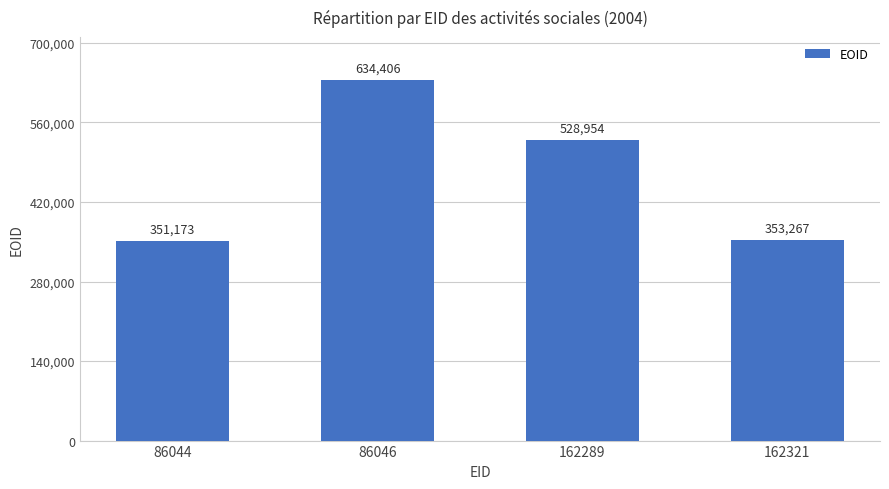

Reading left to right, extract all data points from this chart.

86044=351173	86046=634406	162289=528954	162321=353267